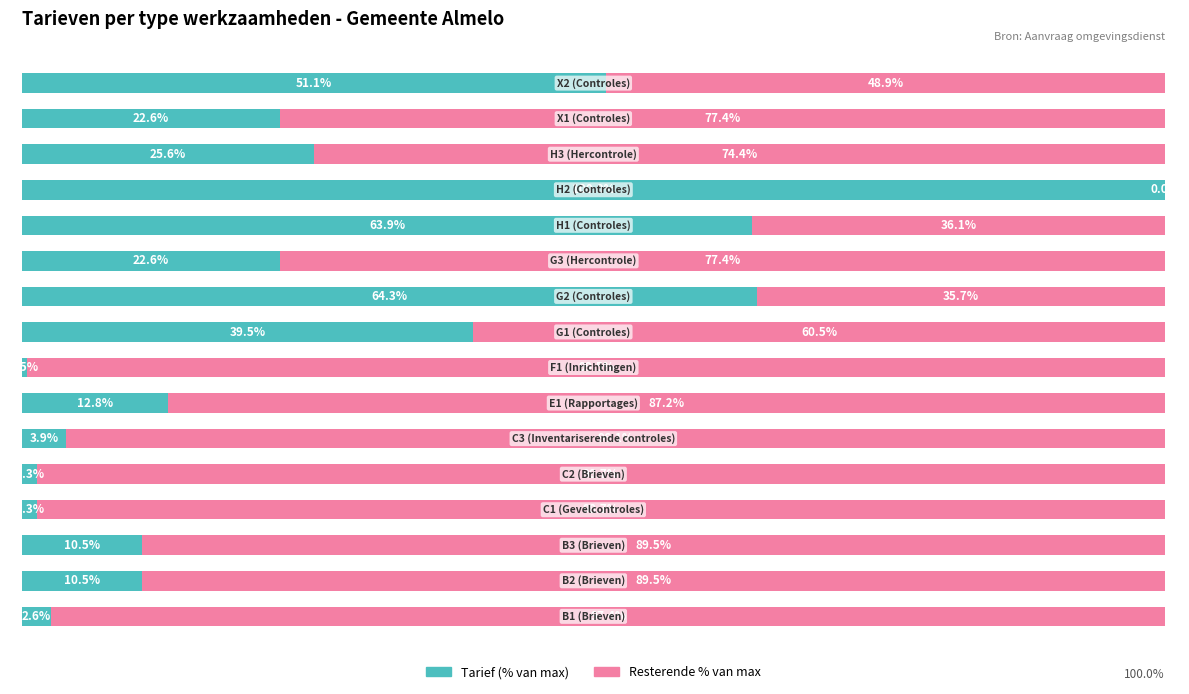

What are all the series names shown in the legend?

Tarief (% van max), Resterende % van max